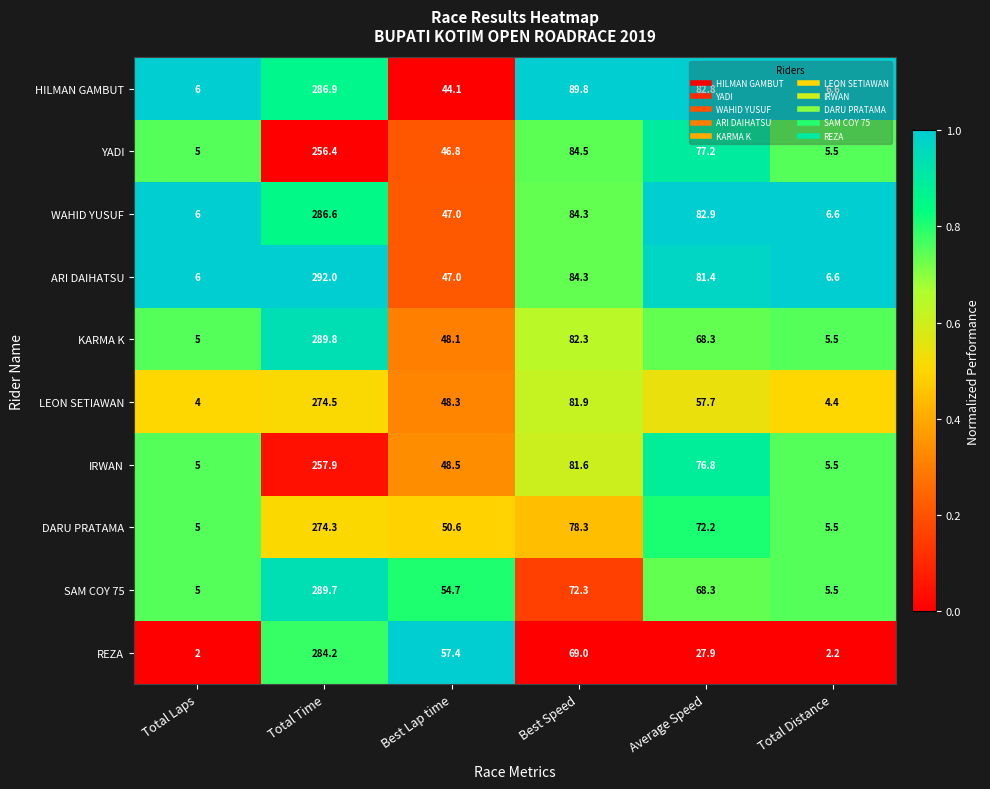

Which category has the highest value across all series?

Total Time